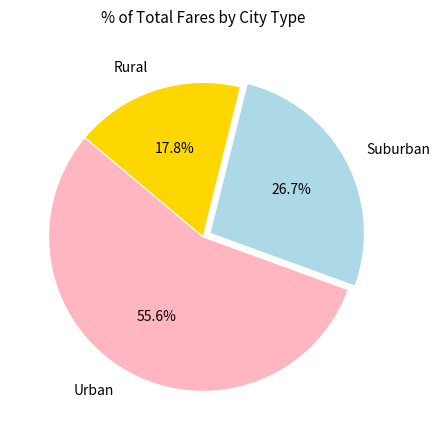

Combined, do Suburban and Urban account for over 50%?

Yes